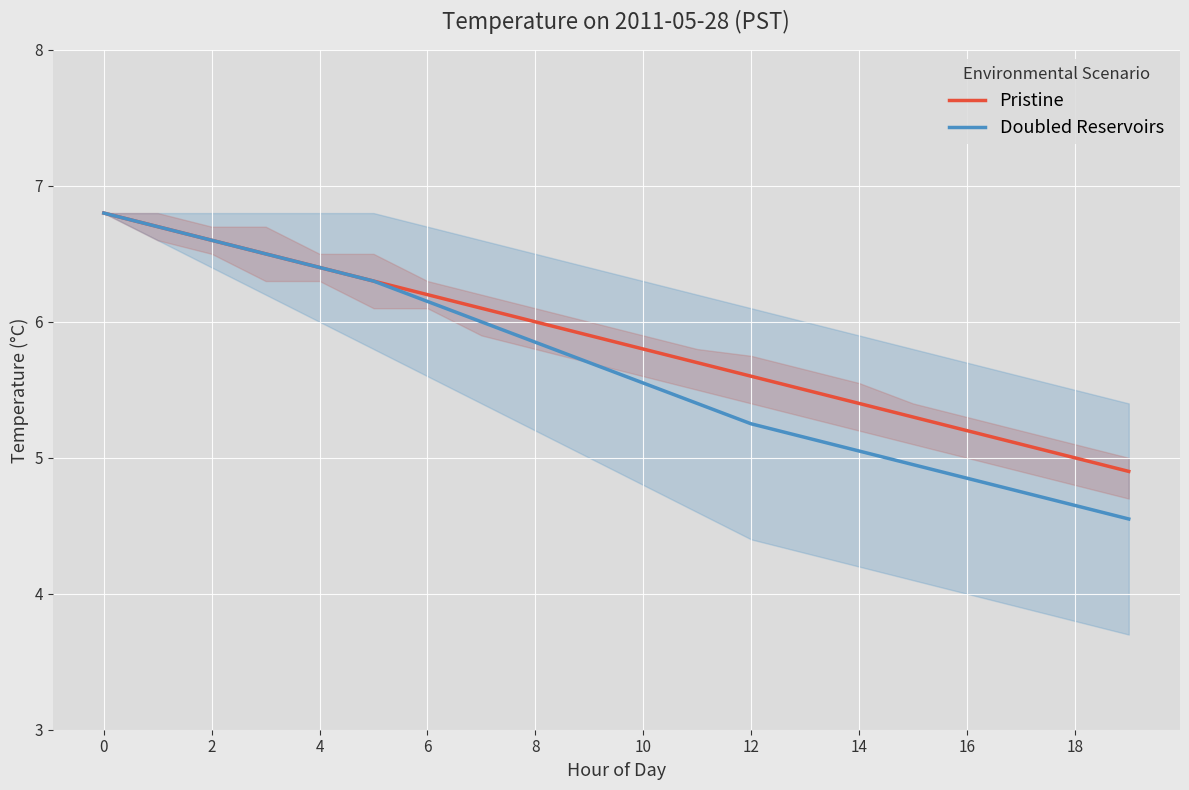

What is the sum of the Pristine values at 2 and 18?

11.6